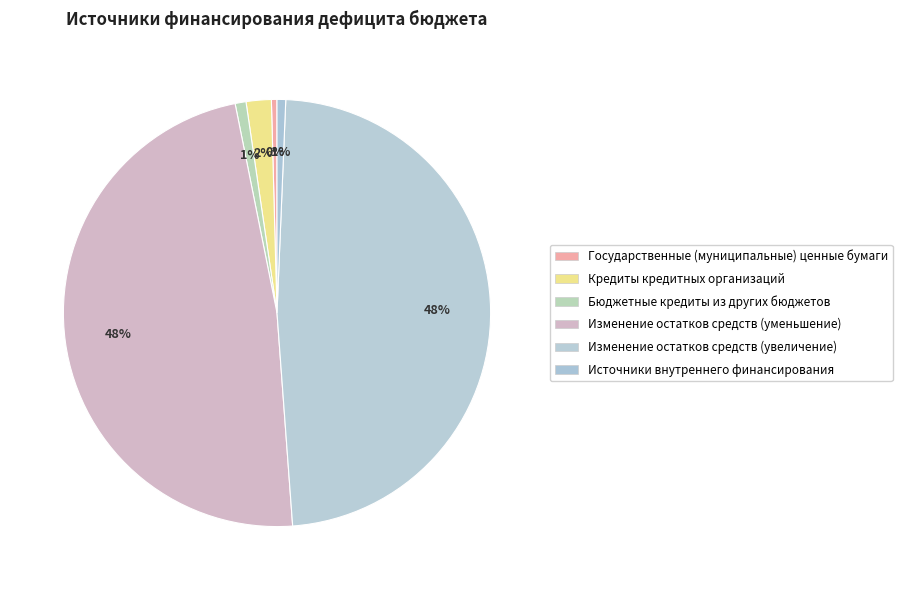

What percentage do Изменение остатков средств (уменьшение) and Изменение остатков средств (увеличение) together represent?

96.2%